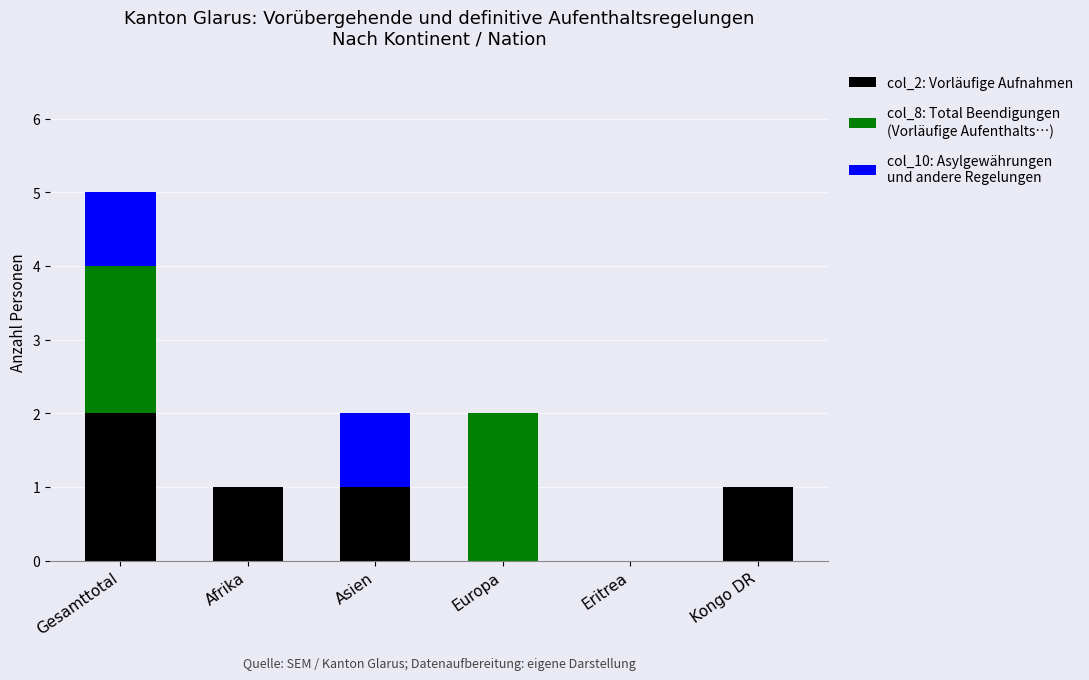

At which category is the sum across all series the highest?

Gesamttotal